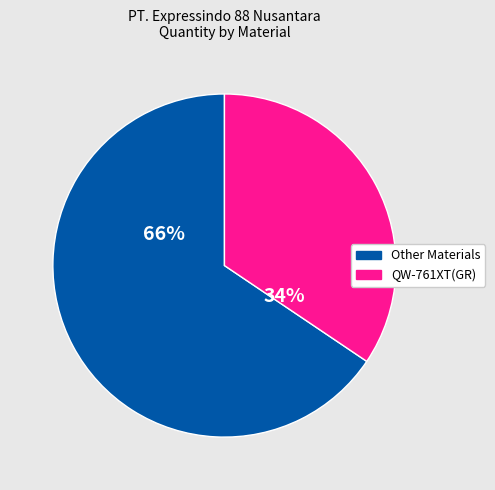

Is there a majority slice in this chart?

Yes